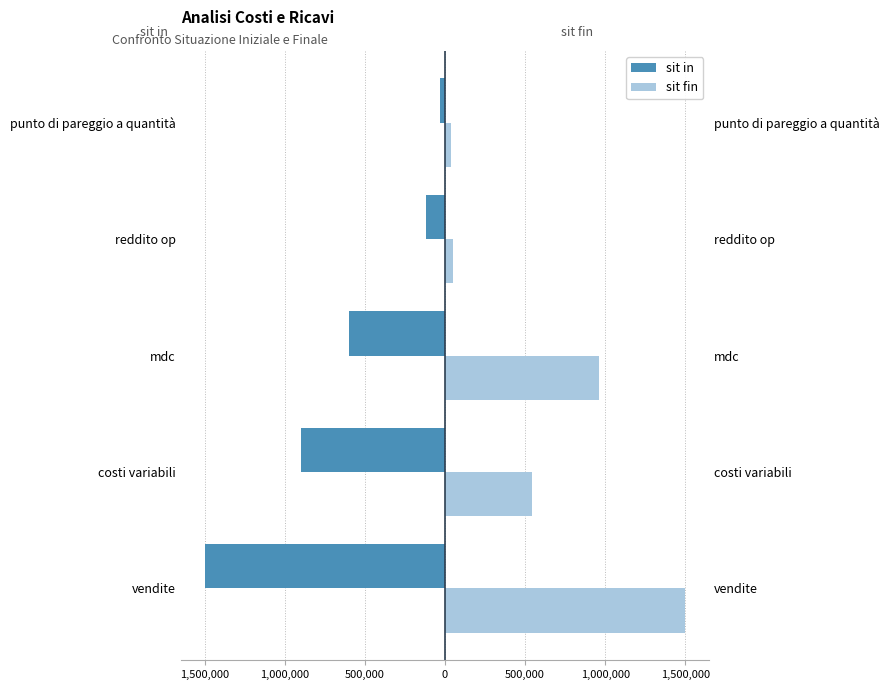

True or false: sit in has a value of -17208 at punto di pareggio a quantità.

False